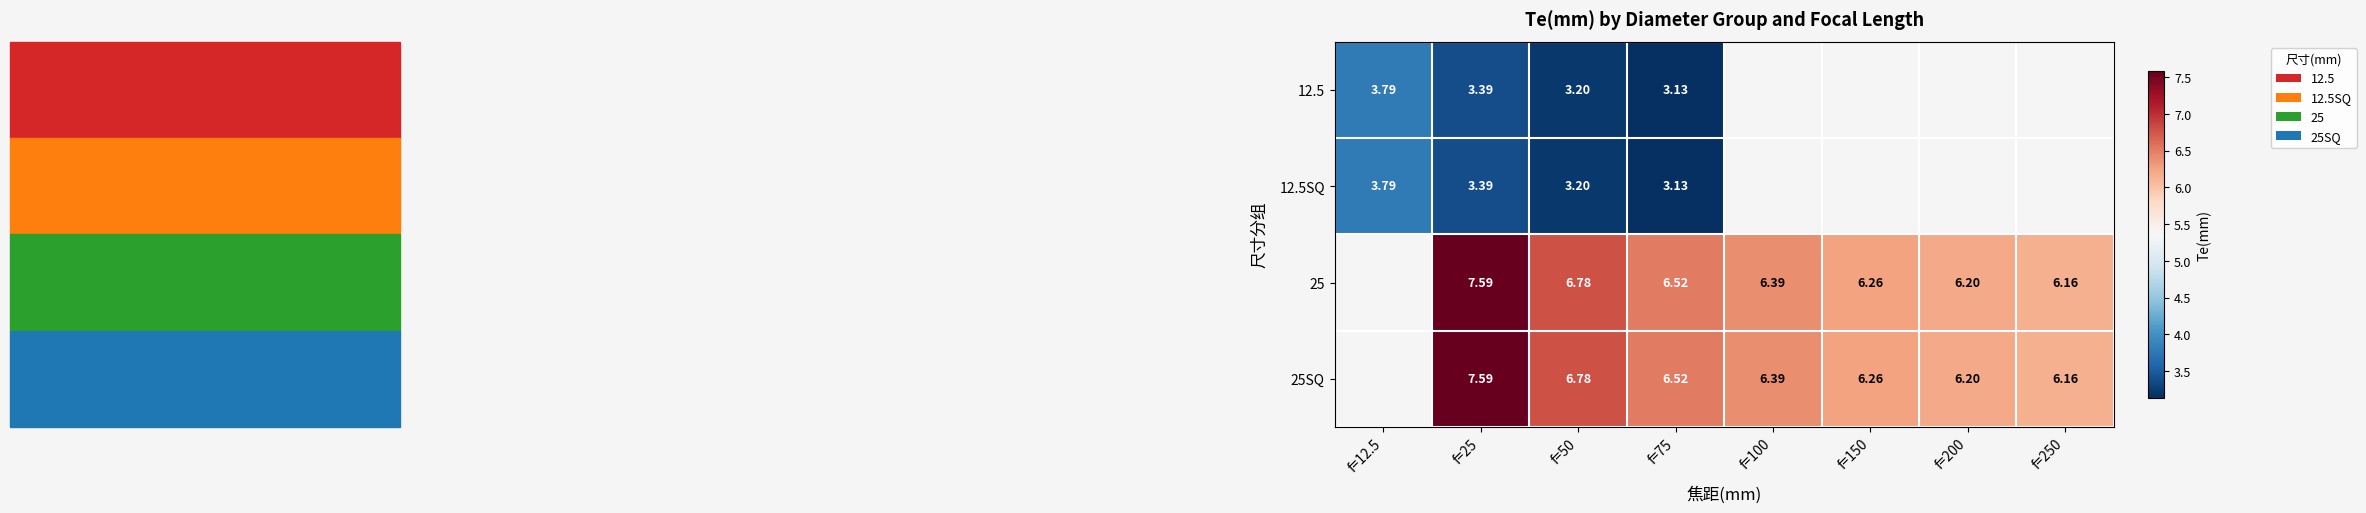

Is the value of 12.5SQ at f=12.5 greater than the value of 12.5 at f=50?

Yes